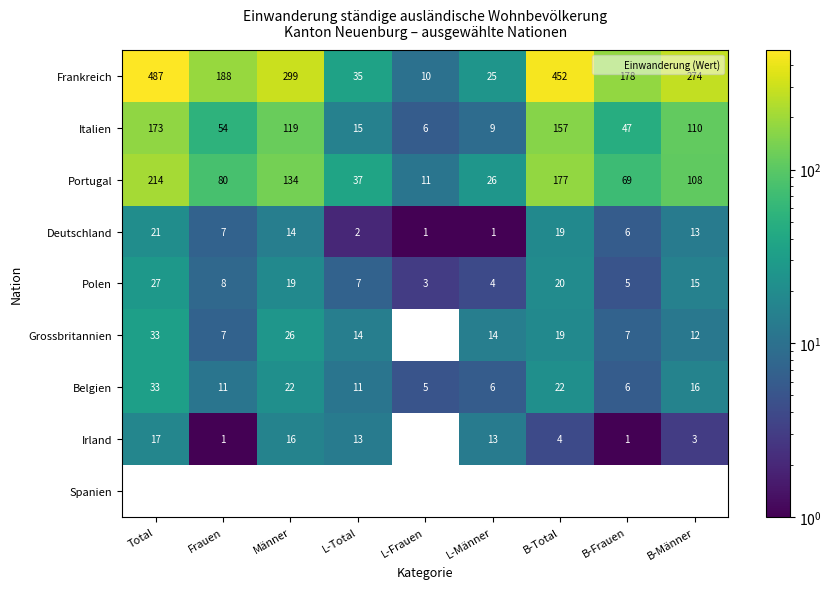

Where is Portugal nearest to the value 112?

B-Männer